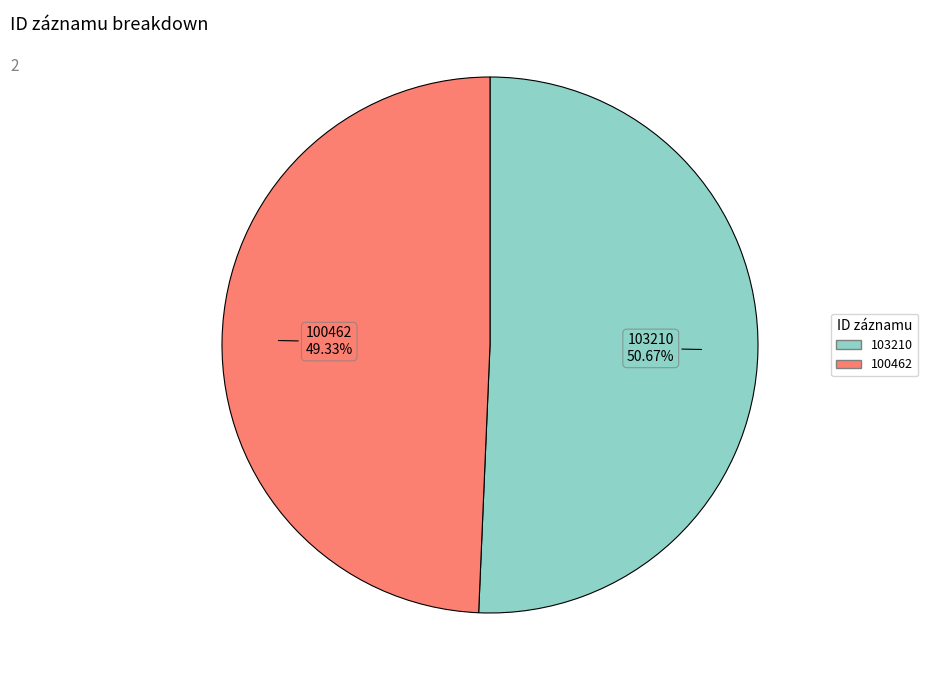

To the nearest percent, what is the average slice percentage?

50%